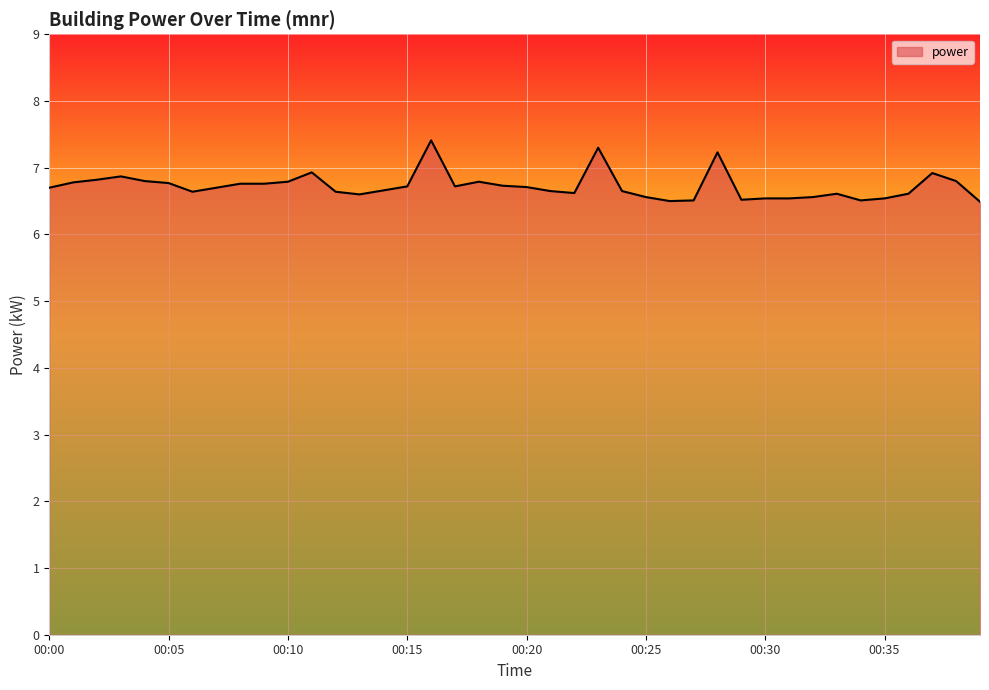

What is the smallest value displayed?

6.5